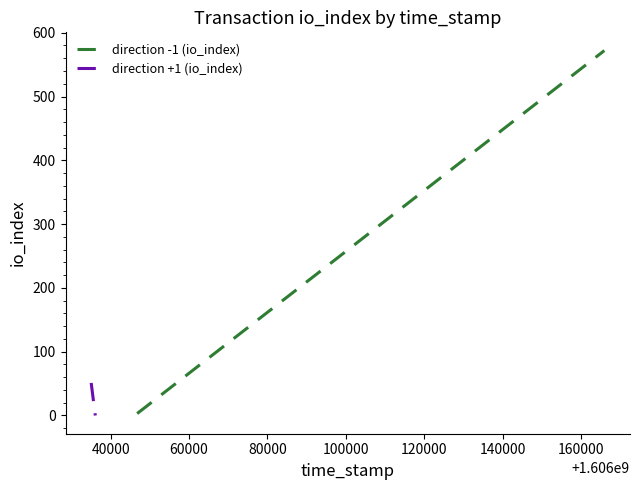

What is the maximum value shown in the chart?

572